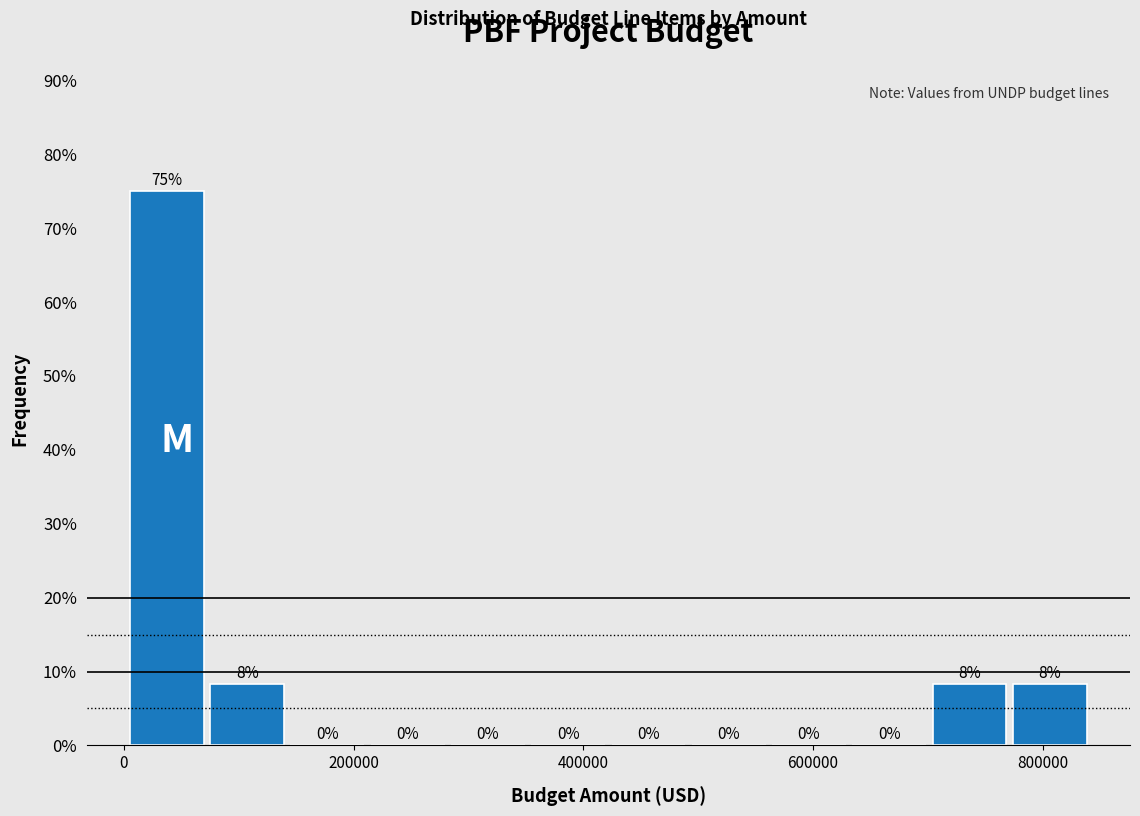

Read against the x-axis, roughly where is the centre of the tallest bar?

40000